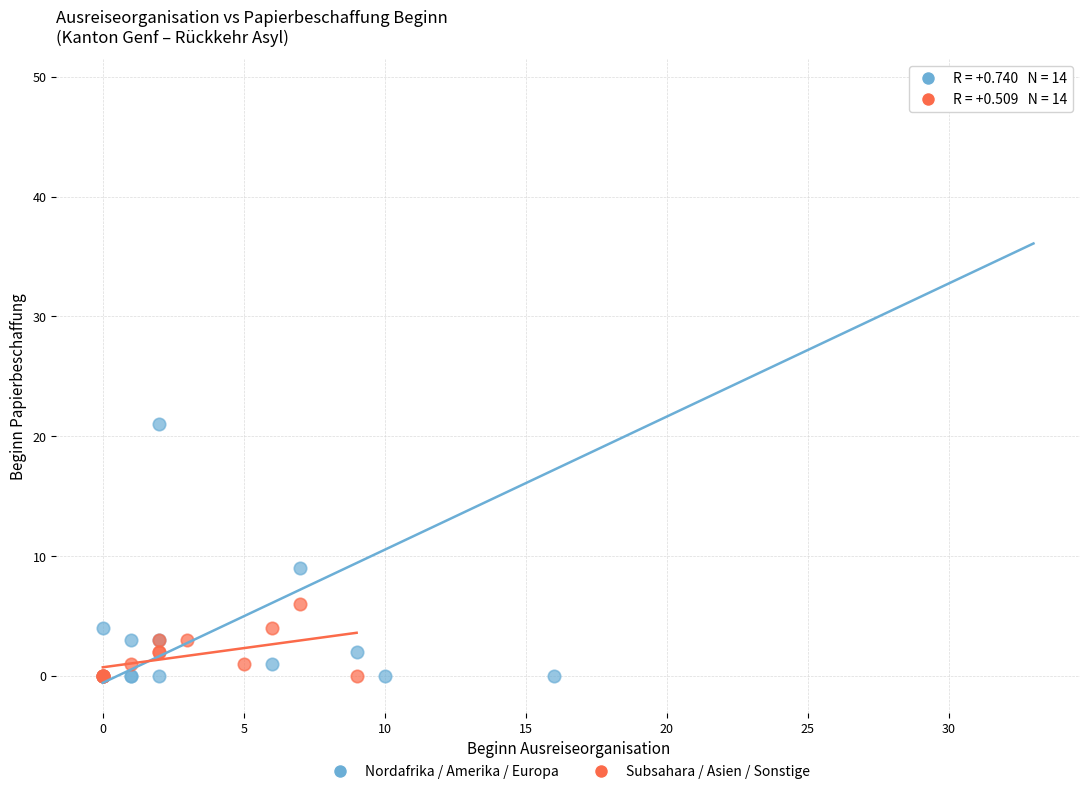

Which series reaches the maximum Y coordinate?

Nordafrika / Amerika / Europa